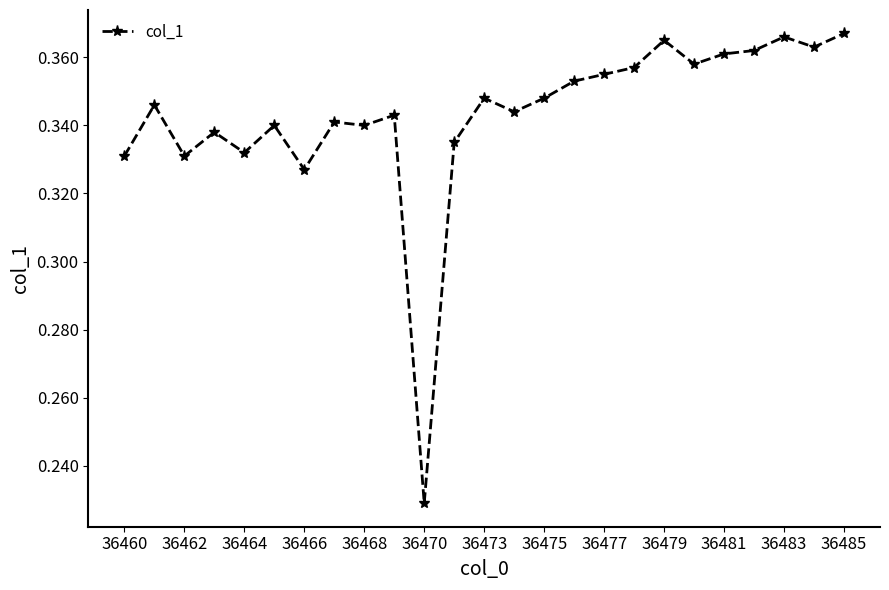

Count the values in the range 0 to 1.

25